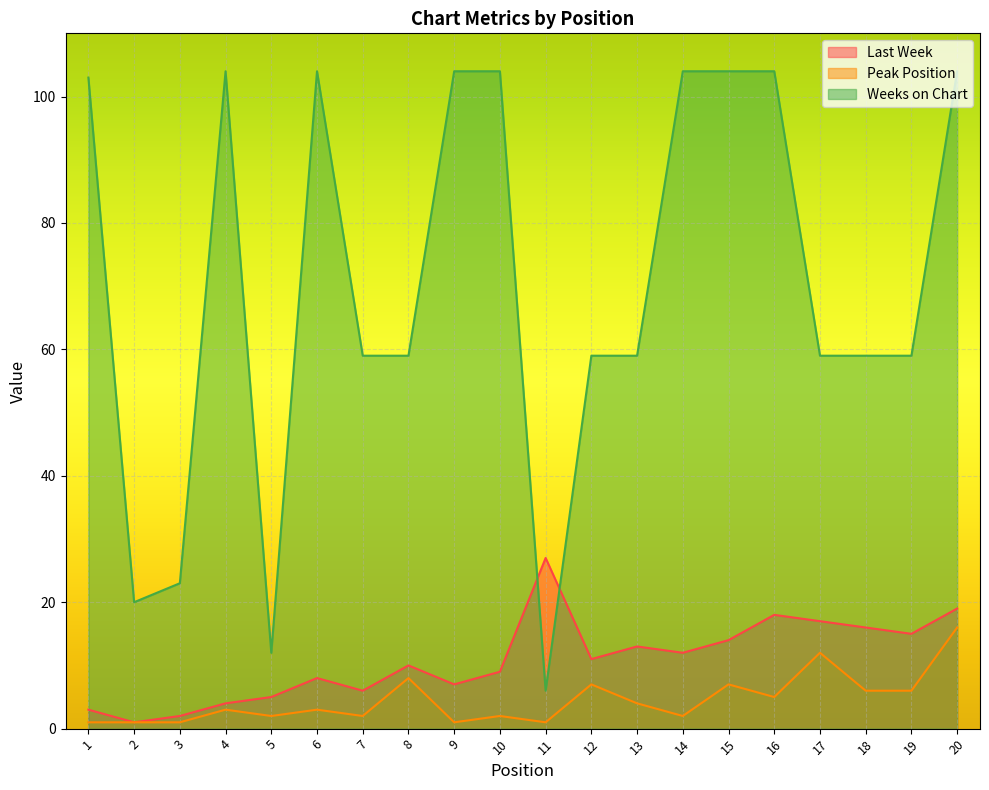

How many interior local peaks does the Weeks on Chart series have?

2